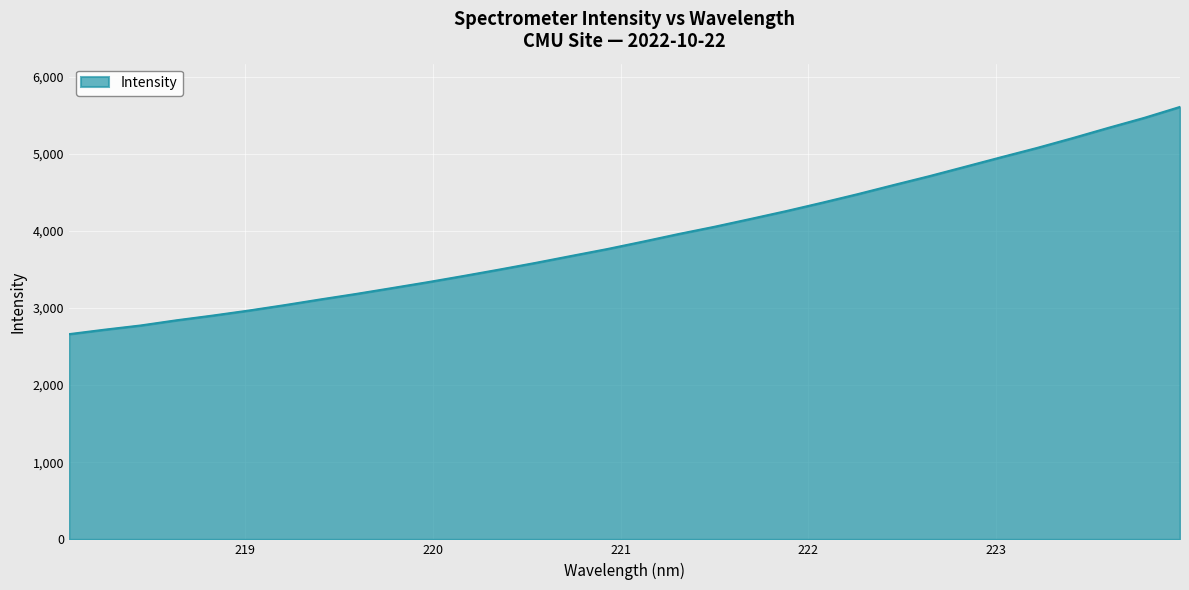

What is the greatest value displayed?

5606.9